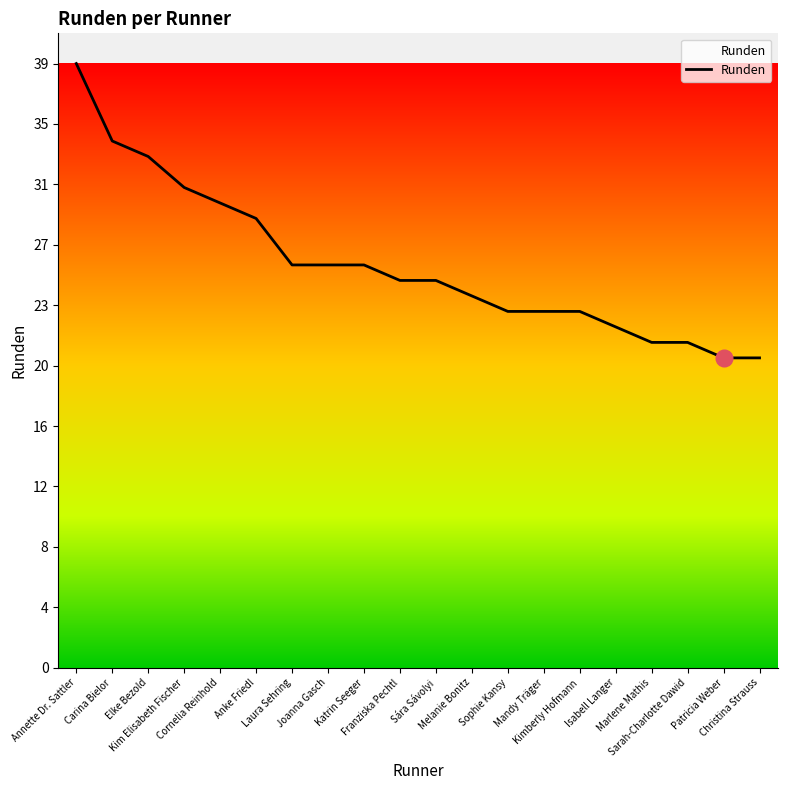

What is the value of the 5th point from the left?

30